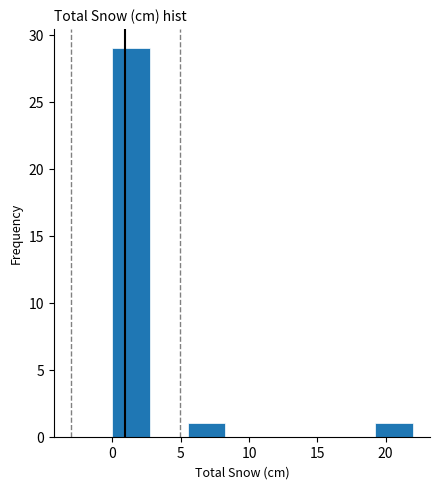

Over which range of the x-axis is the bar tallest?

0.00 to 2.75